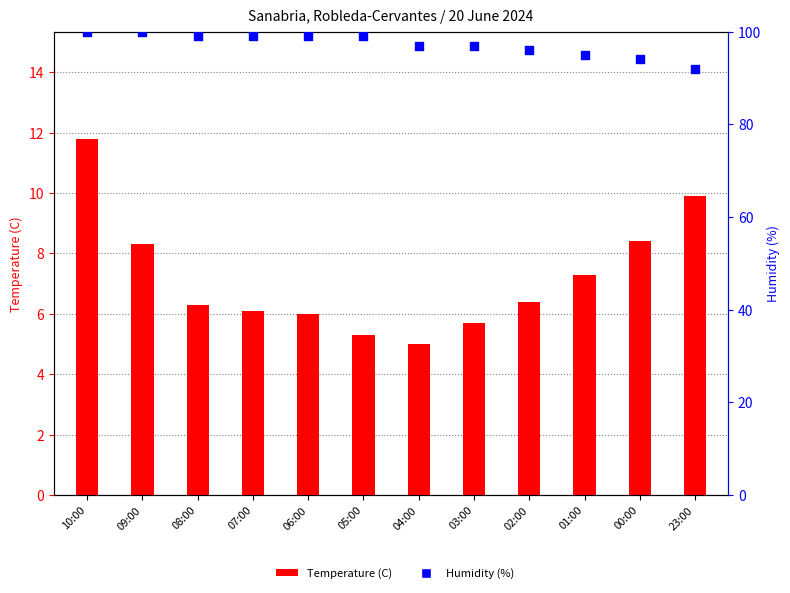

At which category is the sum across all series the highest?

10:00